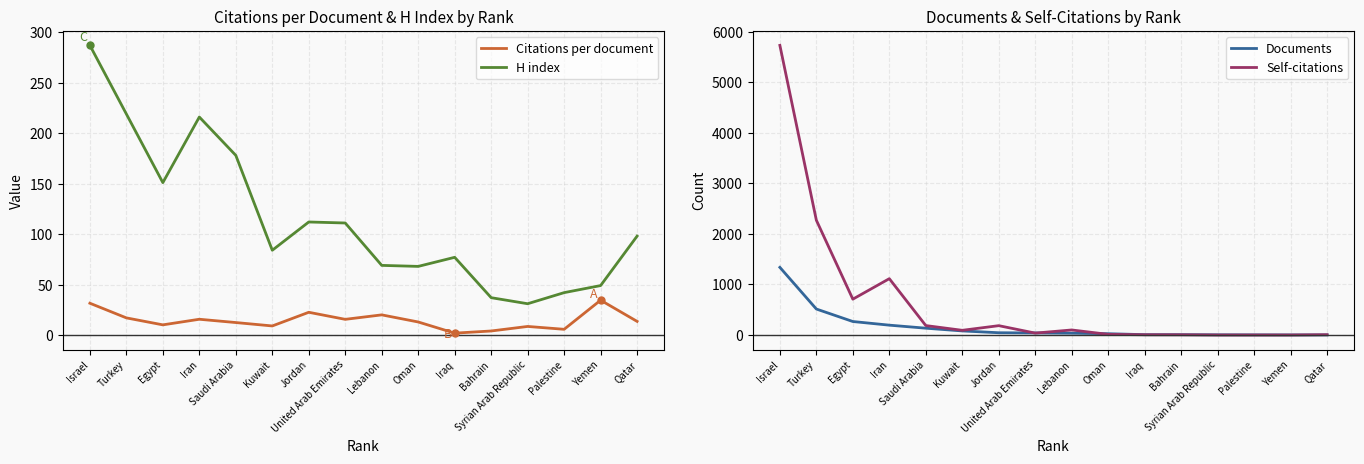

Where is the first local minimum for H index?

Egypt